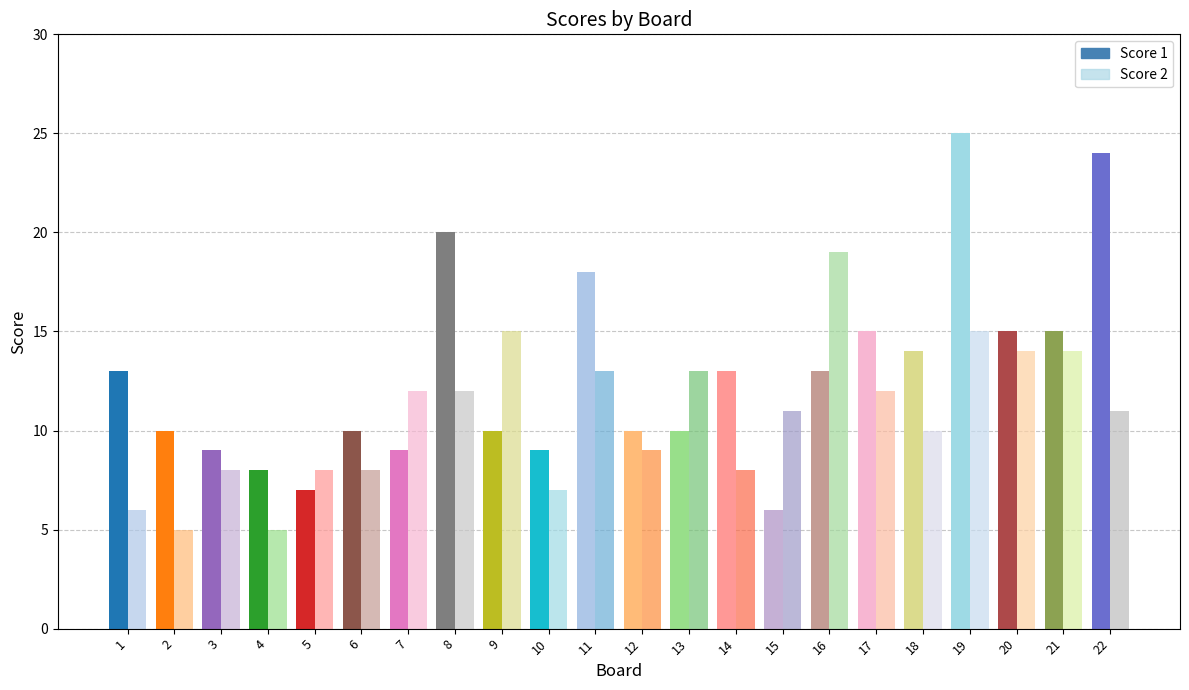

At how many categories does at least one series exceed 16?

5